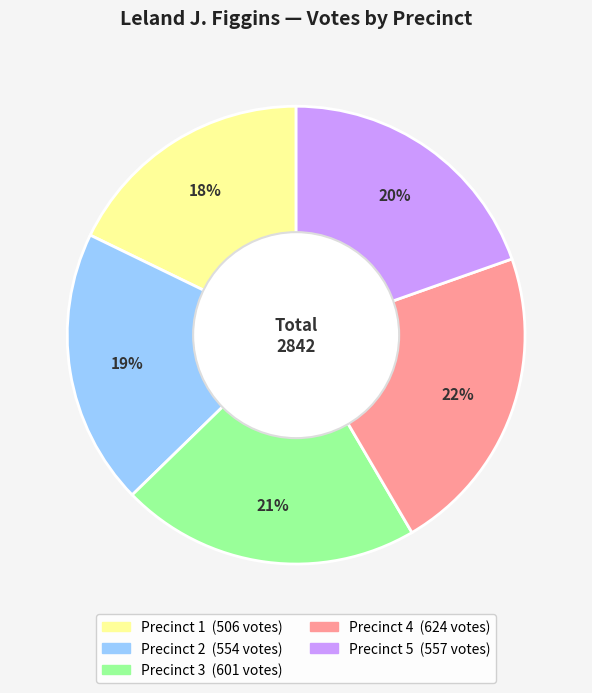

To the nearest percent, what is the difference between the largest and smallest slice percentages?

4%